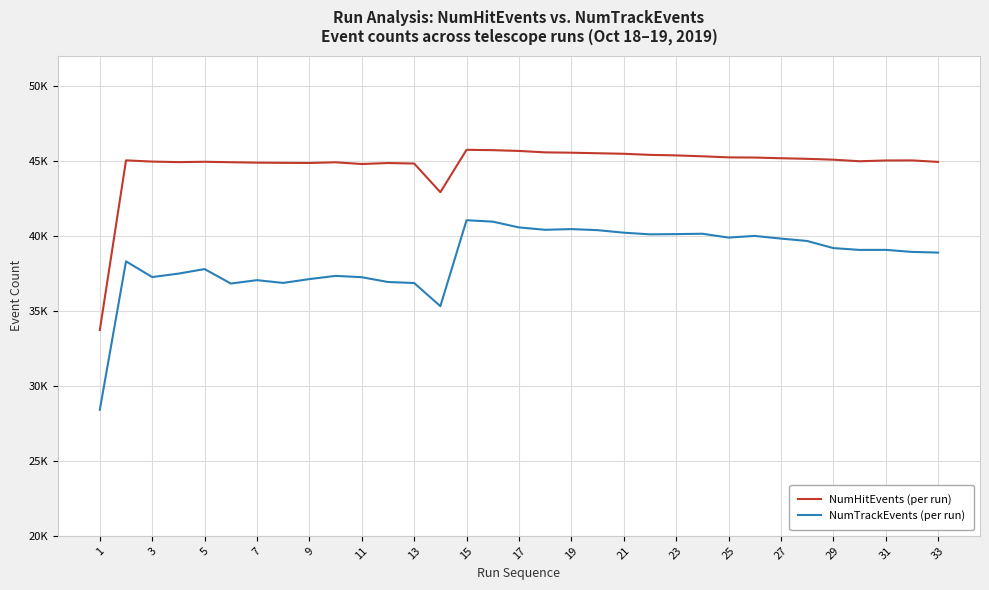

Rank the series by their maximum value, from highest to lowest.

NumHitEvents (per run), NumTrackEvents (per run)